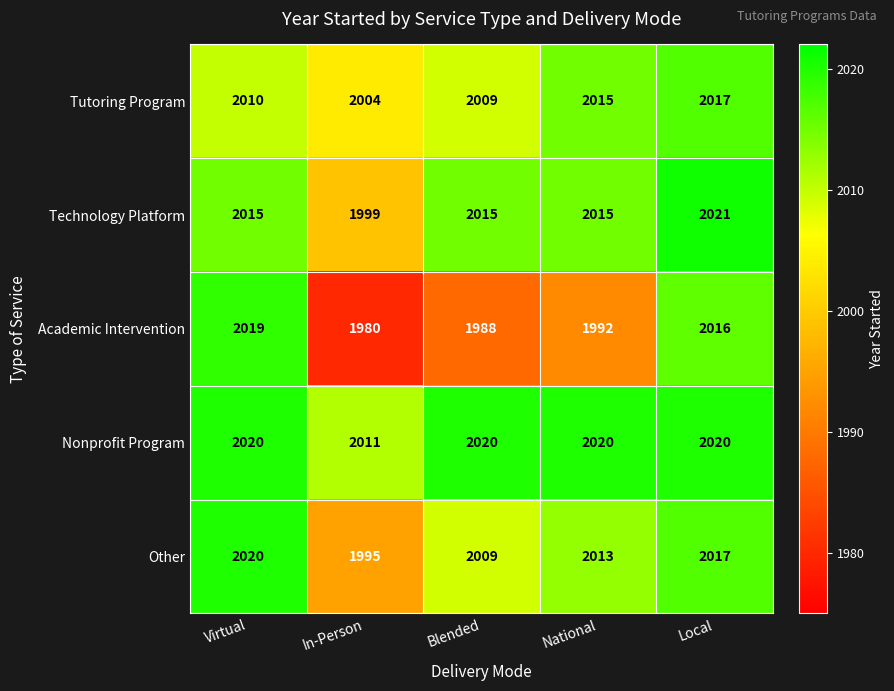

What is the difference between the Nonprofit Program values at In-Person and Blended?

9